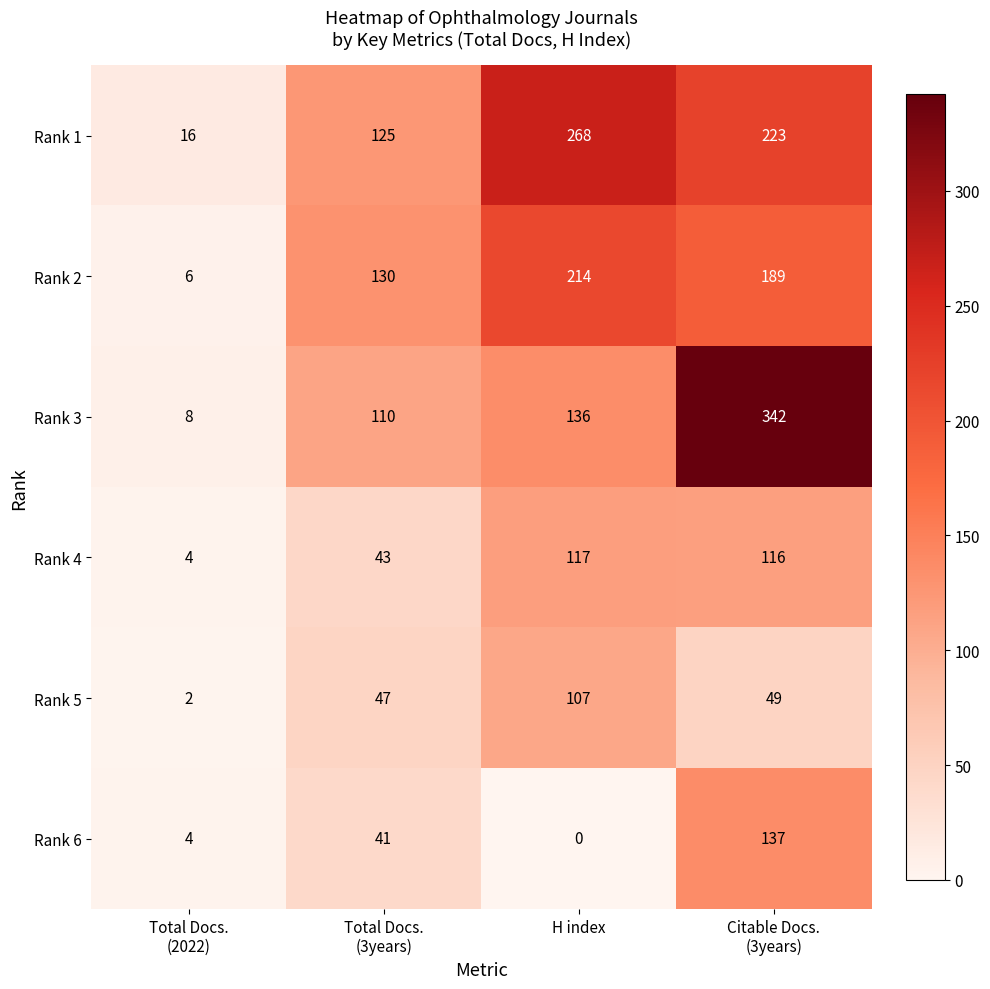

What is the total value across all series at Total Docs.
(3years)?

496